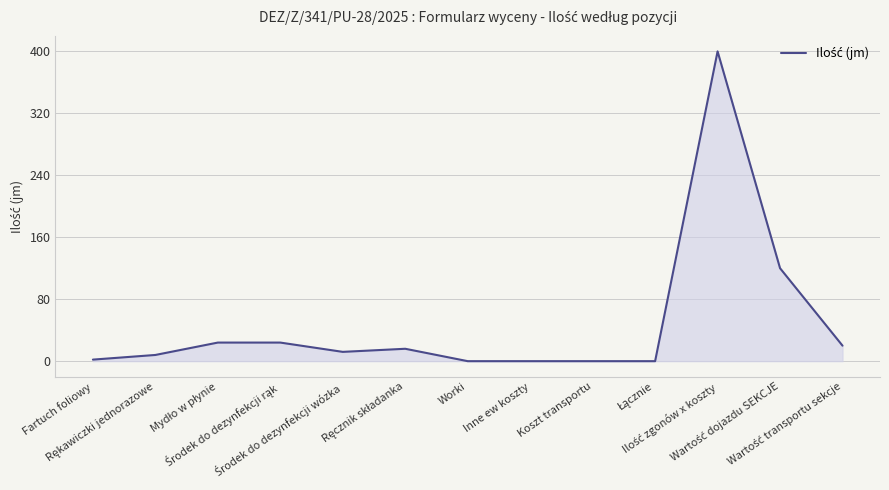

What is the difference between the maximum and minimum values?

400